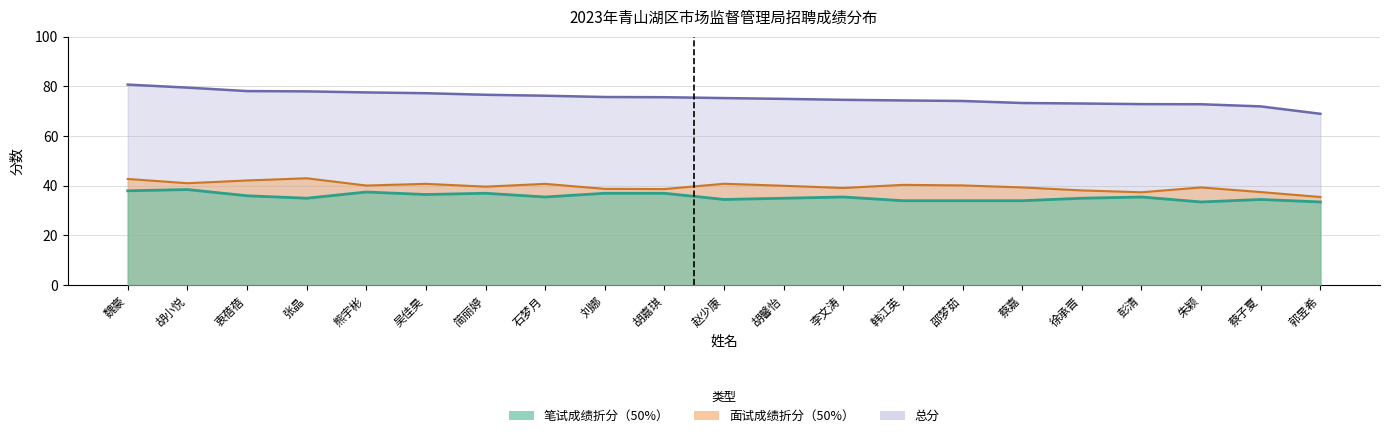

Count the 笔试成绩折分 values in the range 34 to 37.

16